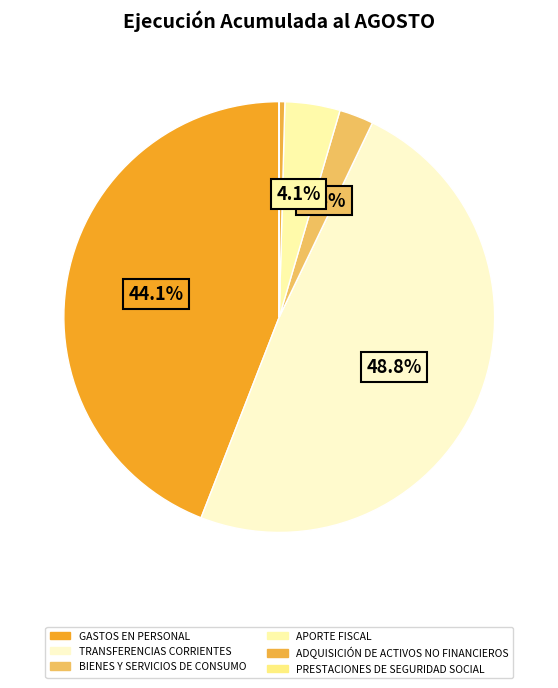

What is the smallest slice in the pie chart?

PRESTACIONES DE SEGURIDAD SOCIAL